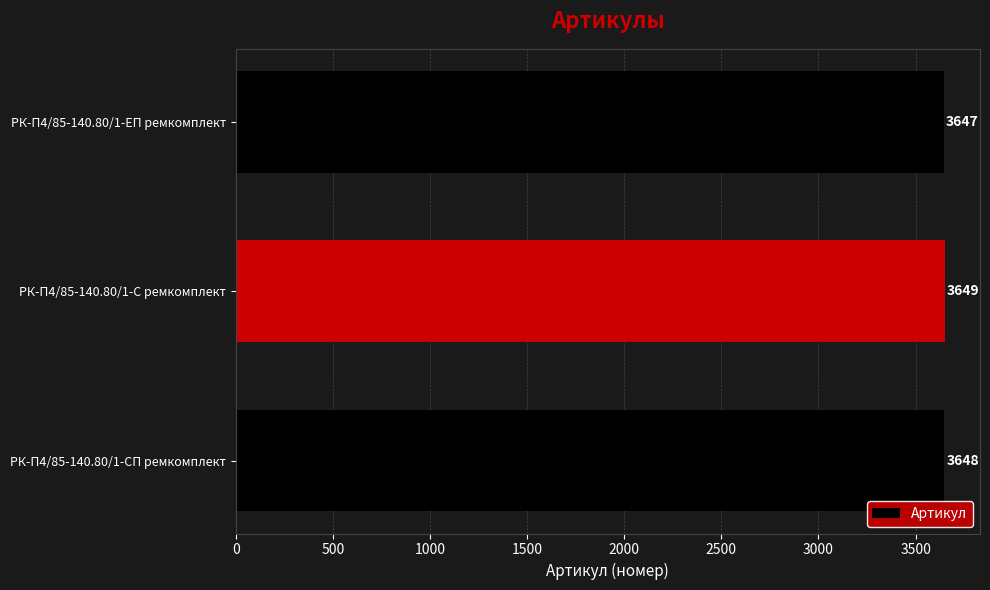

Which label corresponds to the smallest value in the chart?

РК-П4/85-140.80/1-ЕП ремкомплект